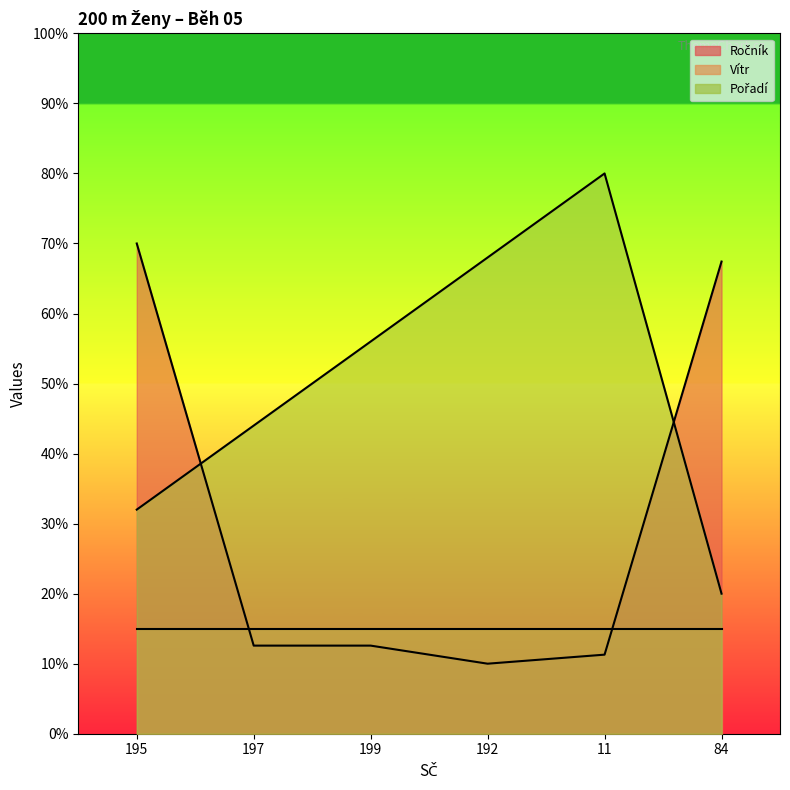

Where do Ročník and Pořadí first cross each other?

195 and 197